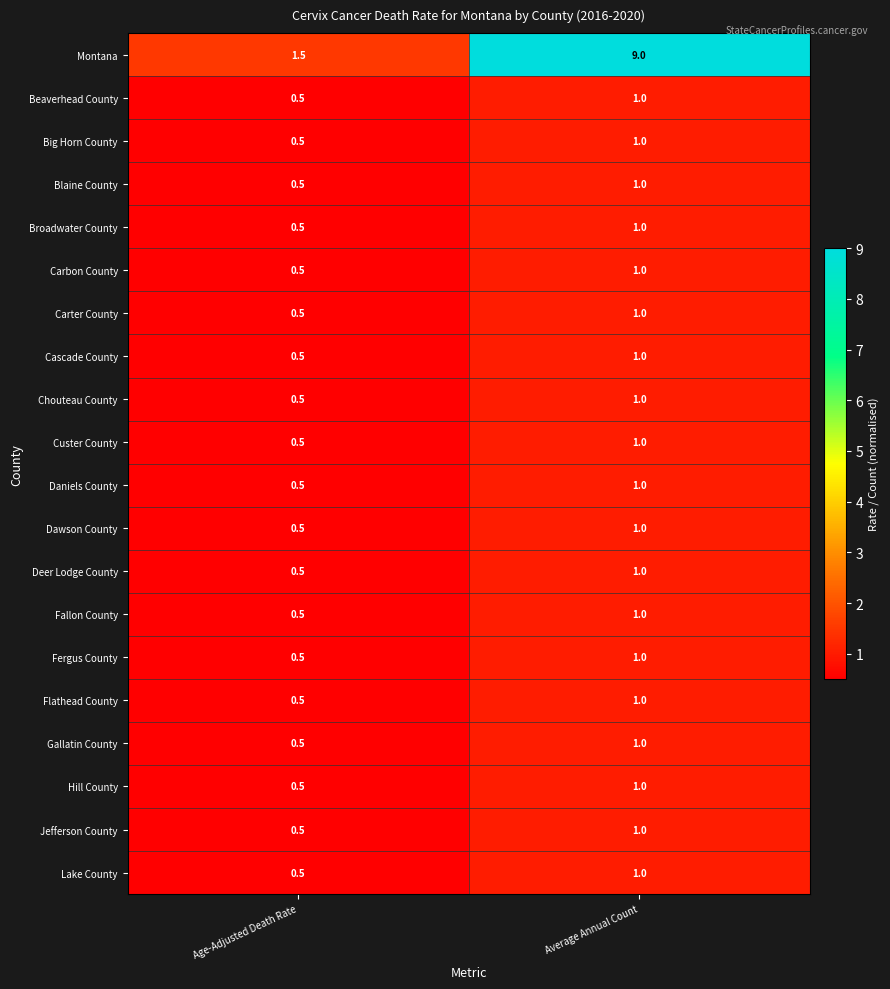

Which category has the highest value across all series?

Average Annual Count